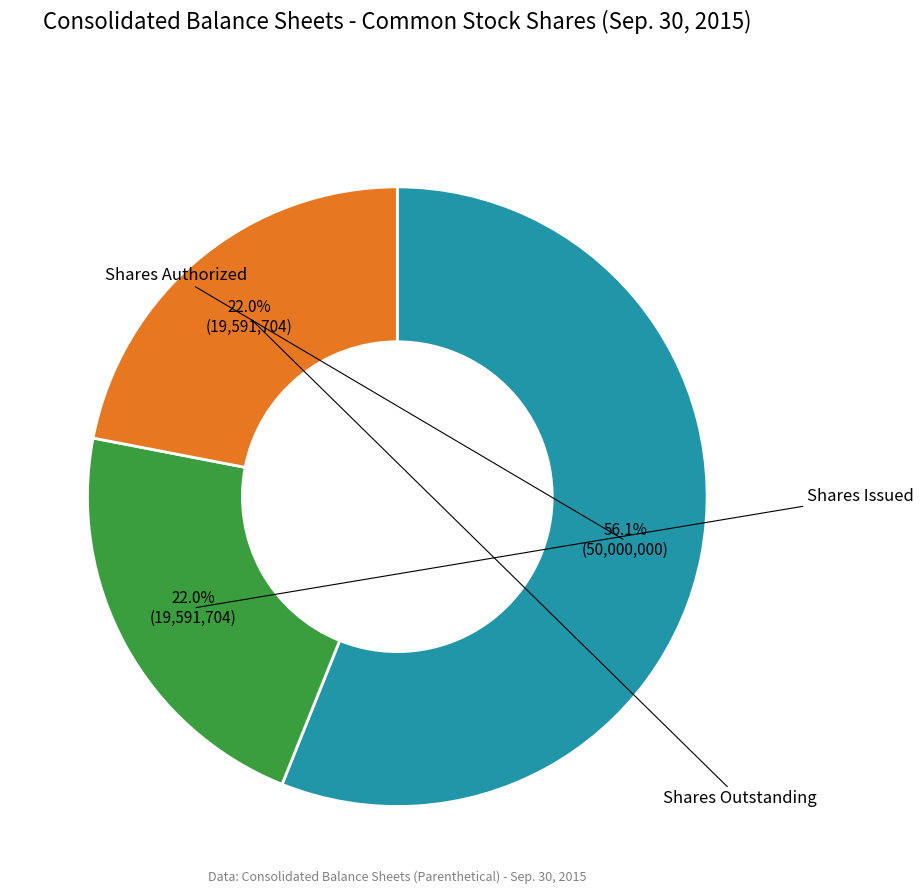

Is there any slice that represents more than half of the pie?

Yes